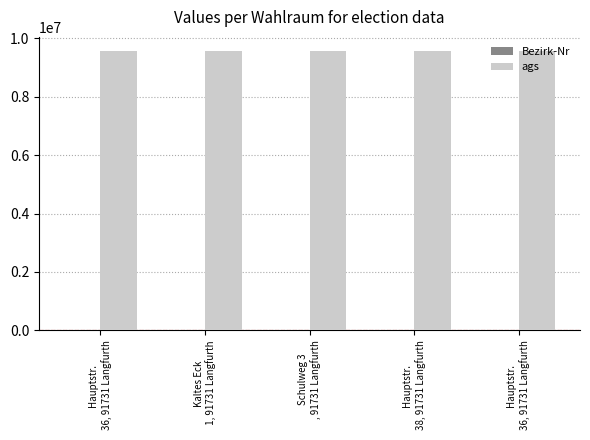

Rank the categories by ags value from lowest to highest.

Hauptstr. 
36, 91731 Langfurth, Kaltes Eck
 1, 91731 Langfurth, Schulweg 3
, 91731 Langfurth, Hauptstr. 
38, 91731 Langfurth, Hauptstr. 
36, 91731 Langfurth